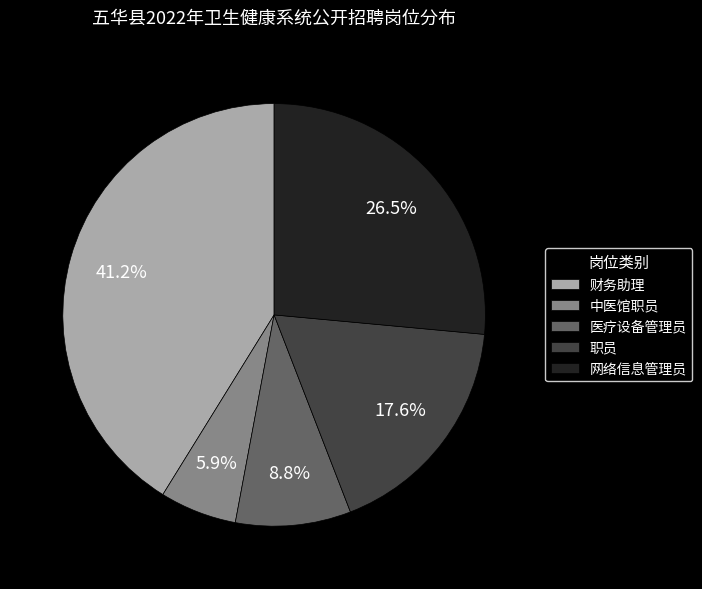

What percentage do 中医馆职员 and 医疗设备管理员 together represent?

14.7%